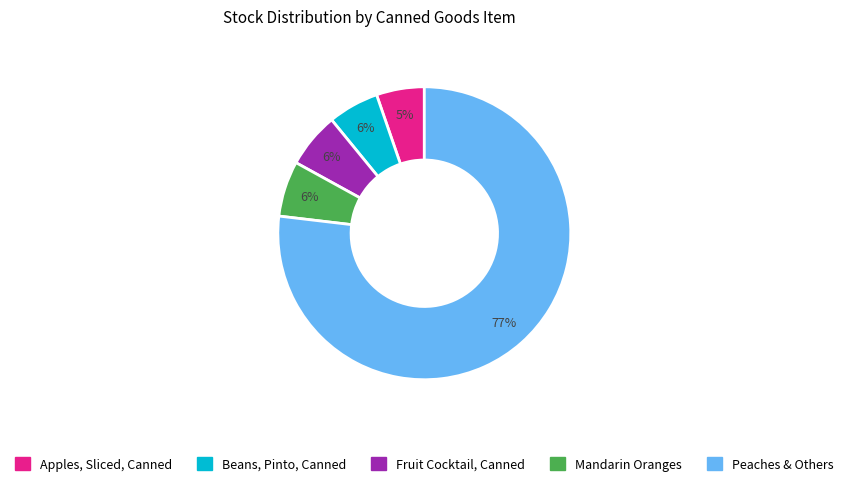

To the nearest percent, what is the average slice percentage?

20%